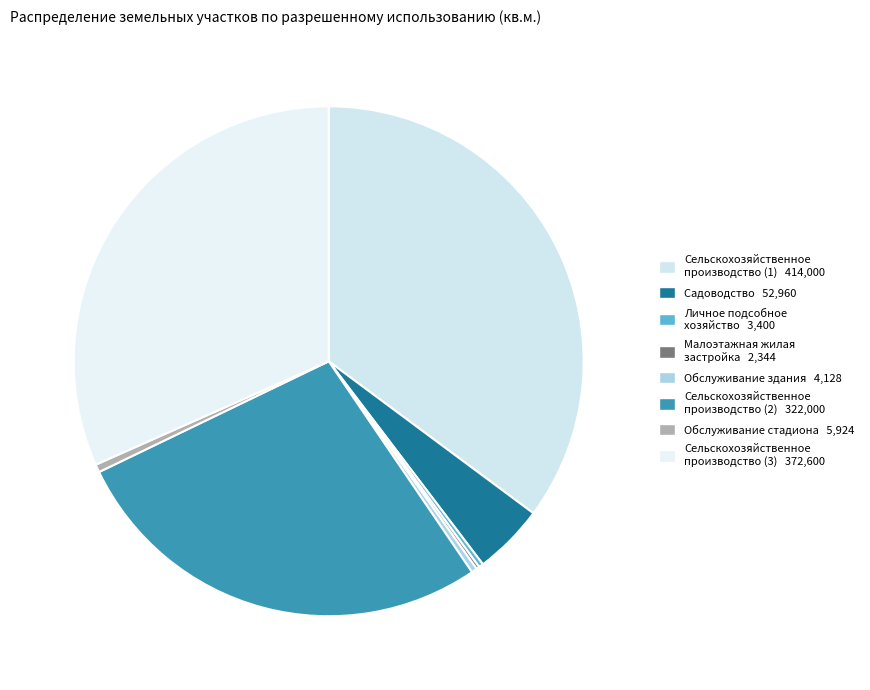

To the nearest percent, what is the difference between the largest and smallest slice percentages?

35%